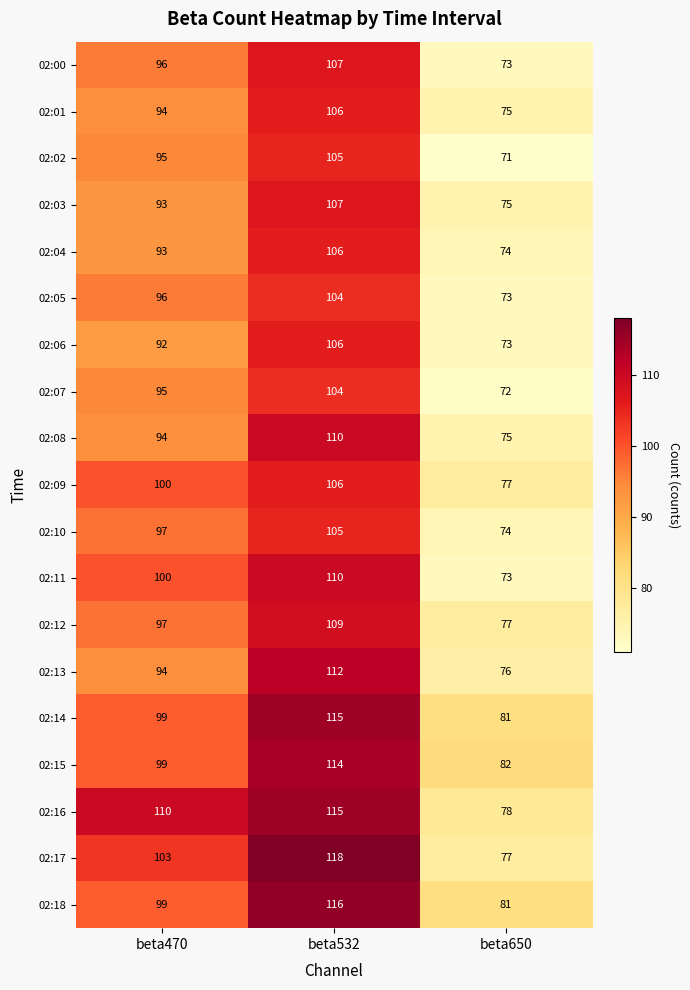

What is the difference between the highest and lowest values at beta650?

11